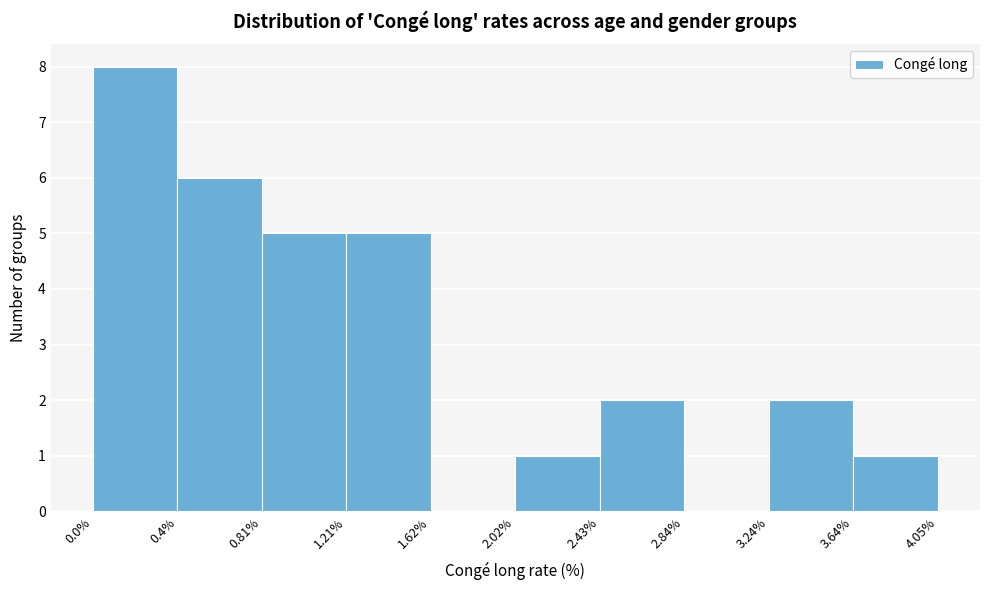

Reading left to right, transcribe this chart: for each bar, give the range it covers on the x-axis and its height. The values are not printed on the chart, so give them approximately, as read against the axis.

0.0% to 0.4%: 8
0.4% to 0.81%: 6
0.81% to 1.21%: 5
1.21% to 1.62%: 5
1.62% to 2.02%: 0
2.02% to 2.43%: 1
2.43% to 2.84%: 2
2.84% to 3.24%: 0
3.24% to 3.64%: 2
3.64% to 4.05%: 1